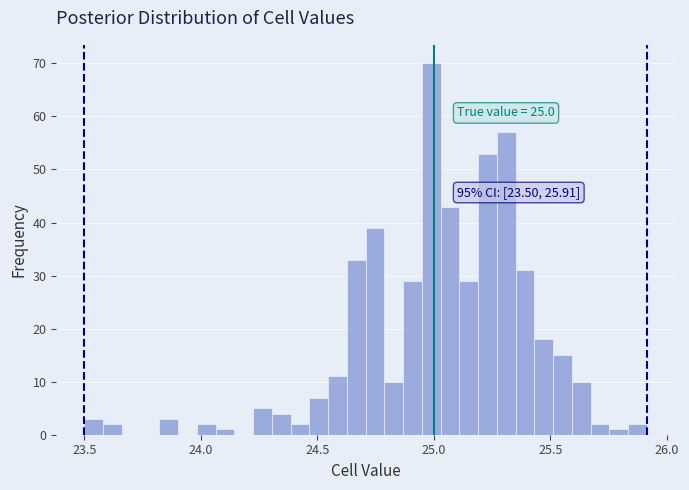

Read against the x-axis, roughly where is the centre of the tallest bar?

25.00